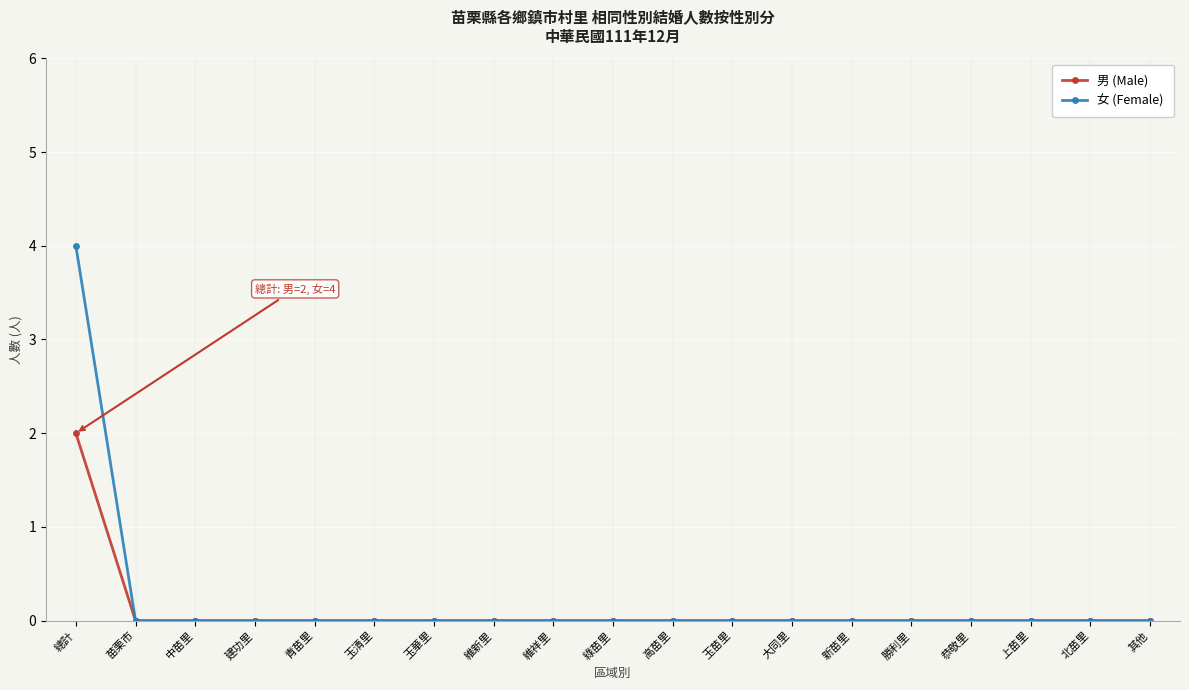

What is the maximum value shown in the chart?

4